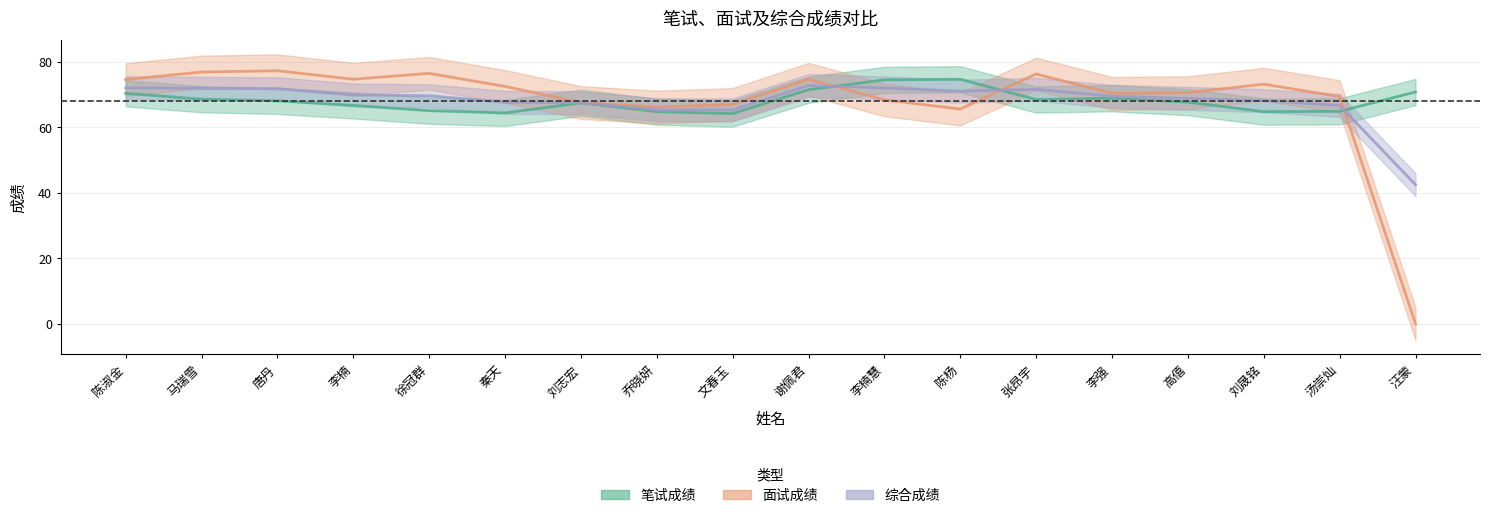

List the labels in order of 面试成绩 value, largest first.

唐丹, 马瑞雪, 徐冠群, 张昂宇, 李楠, 谢佩君, 陈淑金, 刘晟铭, 秦天, 高僖, 李强, 汤崇灿, 李楠慧, 刘志宏, 文春玉, 乔晓妍, 陈杨, 汪蒙